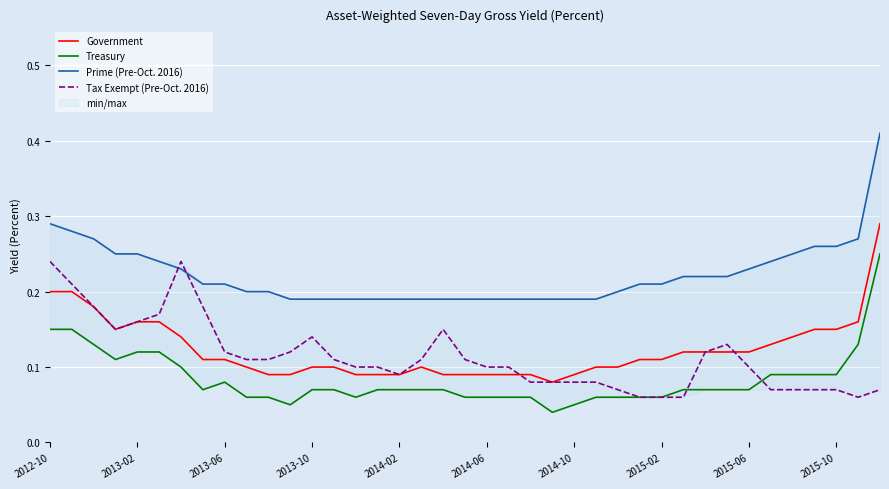

True or false: Government and Treasury cross at least once.

False